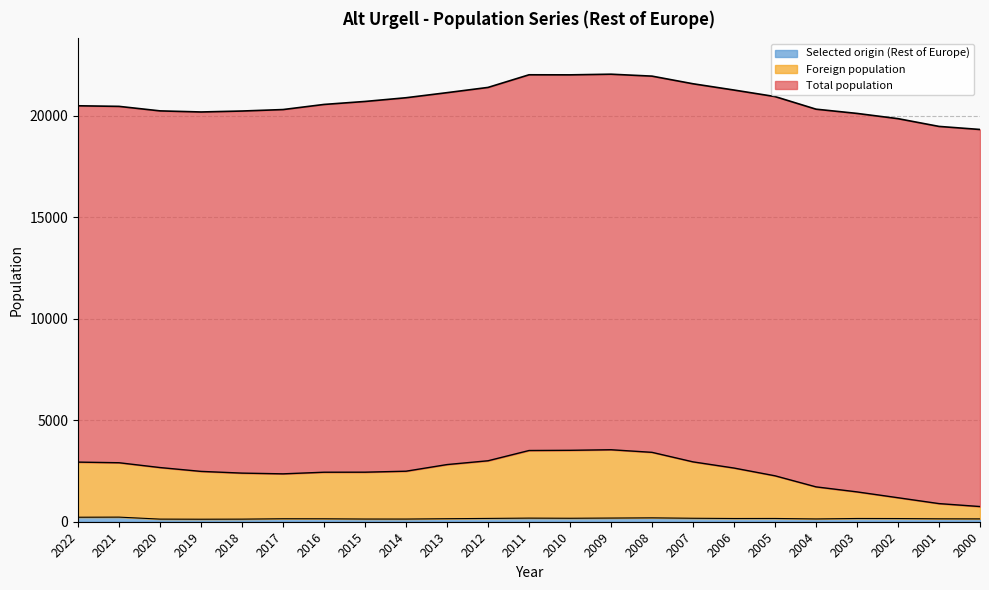

Does the chart display data point markers on the line(s)?

No